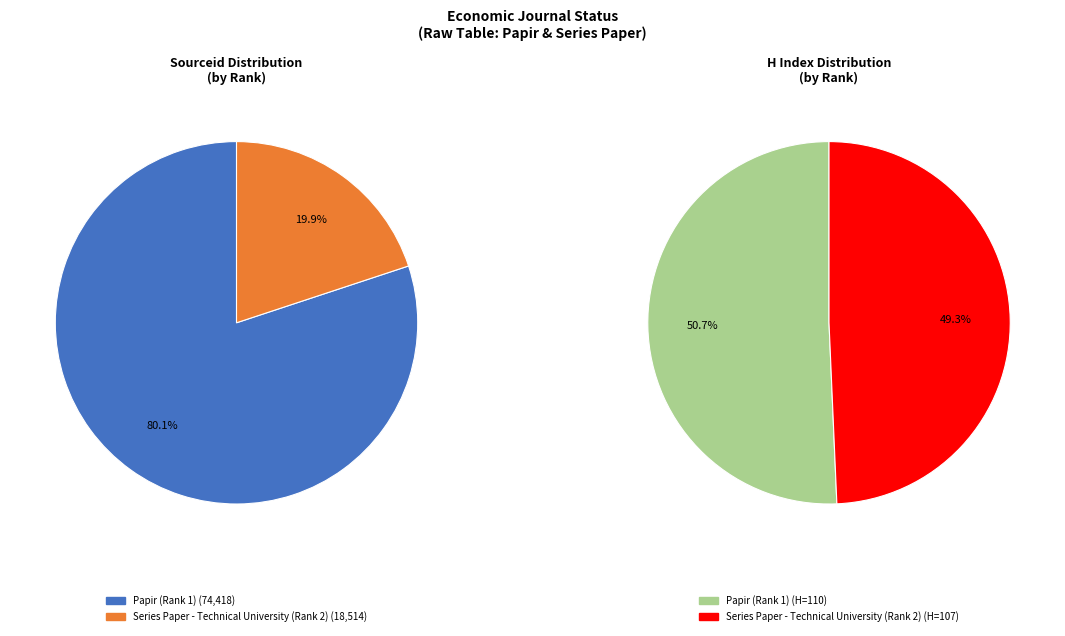

Which category has the smallest portion of the pie?

Series Paper - Technical University (Rank 2)